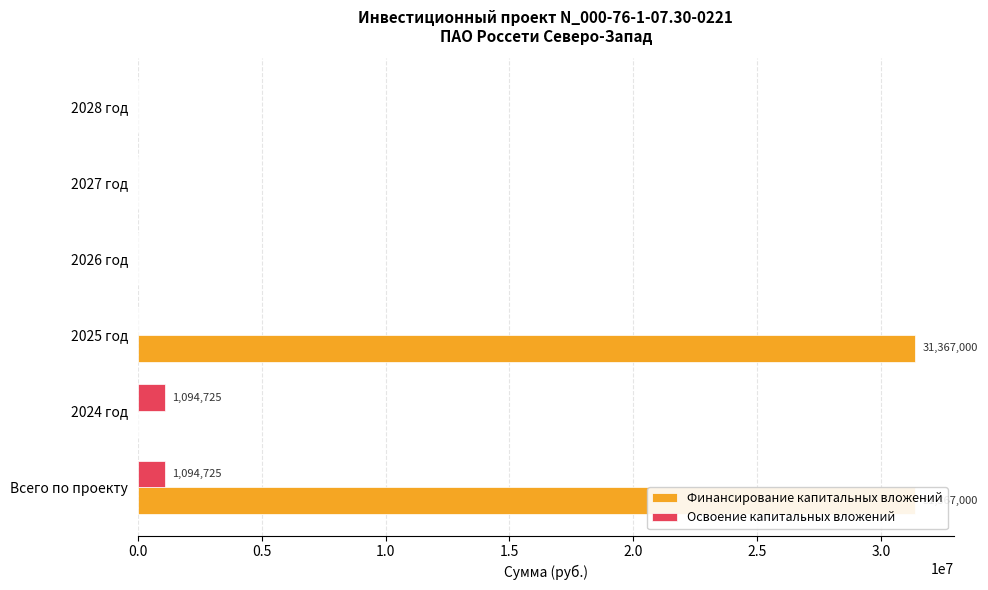

True or false: Финансирование капитальных вложений has a value of -13291721 at 2026 год.

False